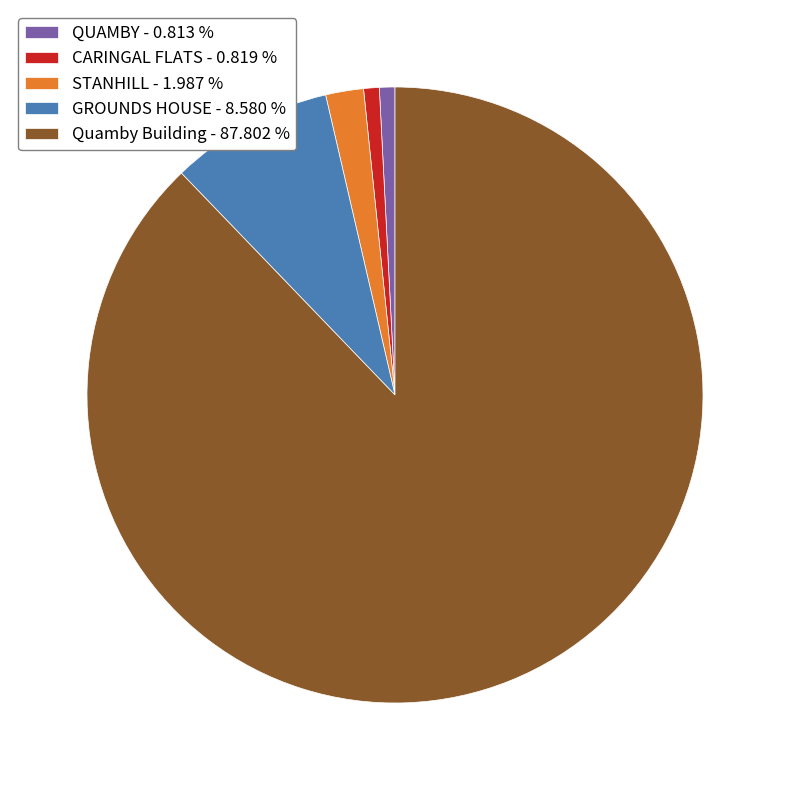

Between CARINGAL FLATS - 0.819 % and Quamby Building - 87.802 %, which is larger?

Quamby Building - 87.802 %